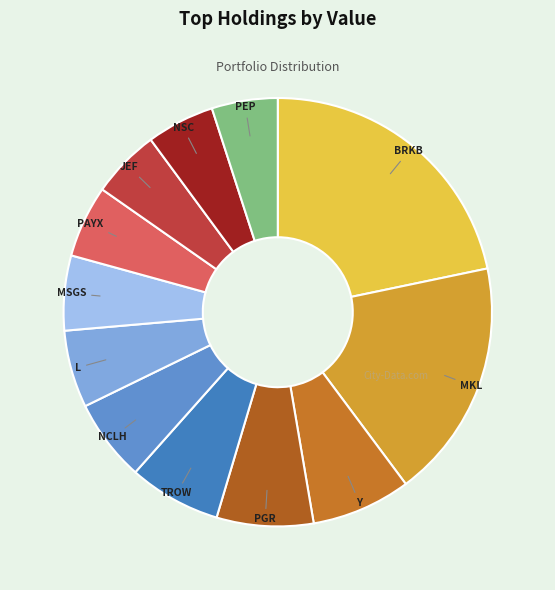

Count the number of slices in the pie.

12